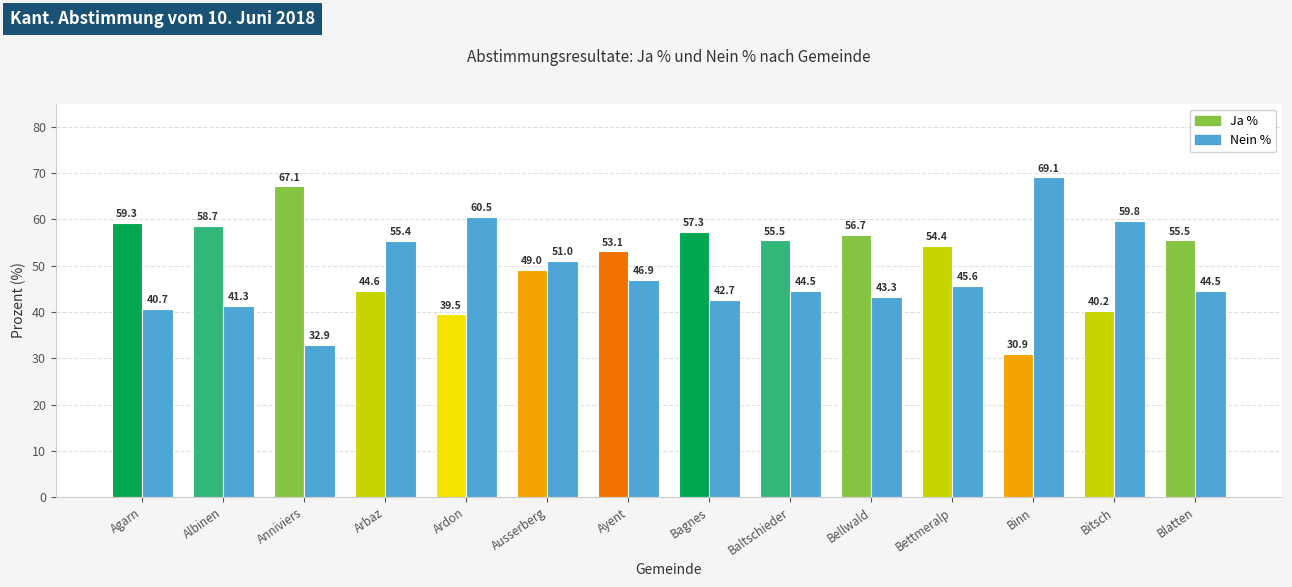

What is the value of the Nein % bar at the 7th from the left?

46.9